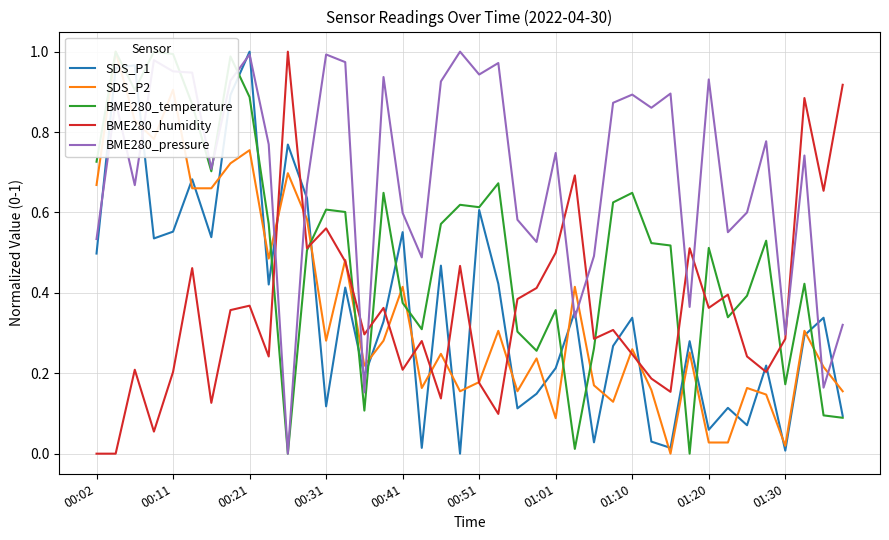

Does the chart have visible grid lines?

Yes